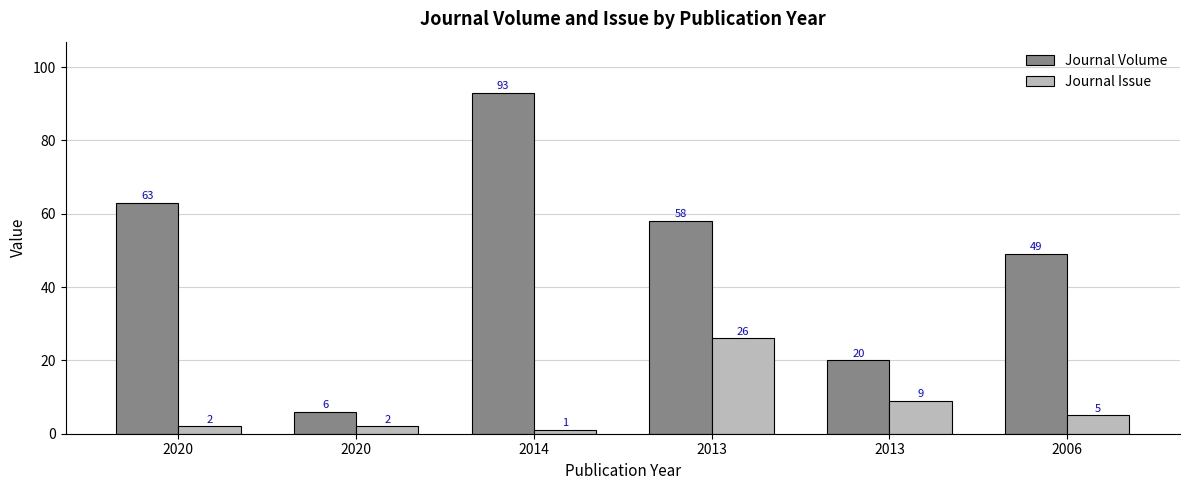

Reading right to left, list all the values displayed in this chart.

Journal Volume: 49	20	58	93	6	63
Journal Issue: 5	9	26	1	2	2